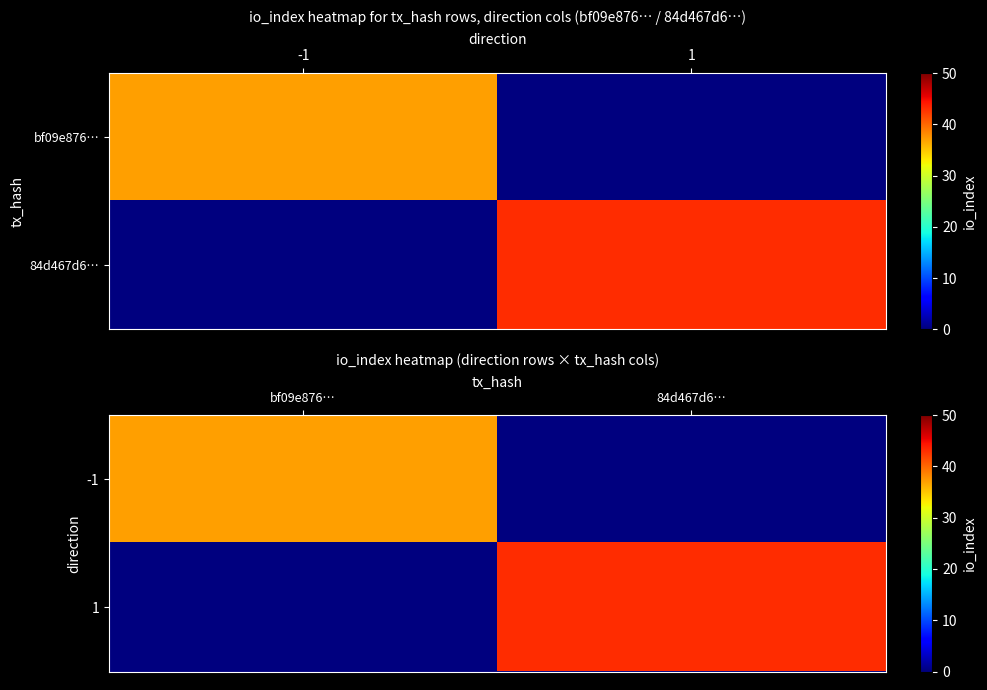

The -1 series shows 21 at 84d467d6…. True or false?

False